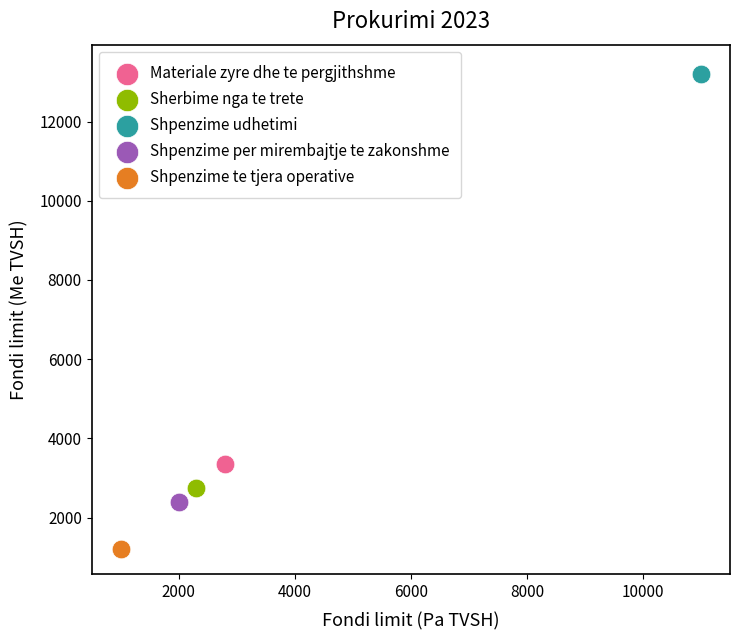

What are all the series names shown in the legend?

Materiale zyre dhe te pergjithshme, Sherbime nga te trete, Shpenzime udhetimi, Shpenzime per mirembajtje te zakonshme, Shpenzime te tjera operative